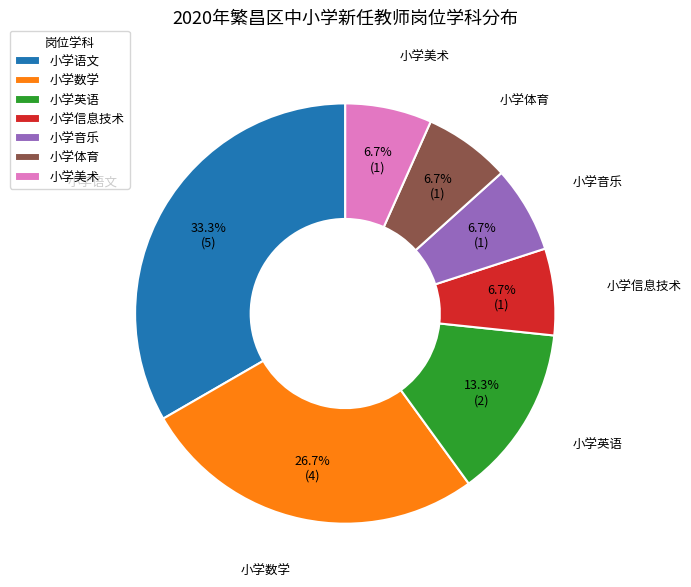

Is 小学体育 the majority of the pie?

No